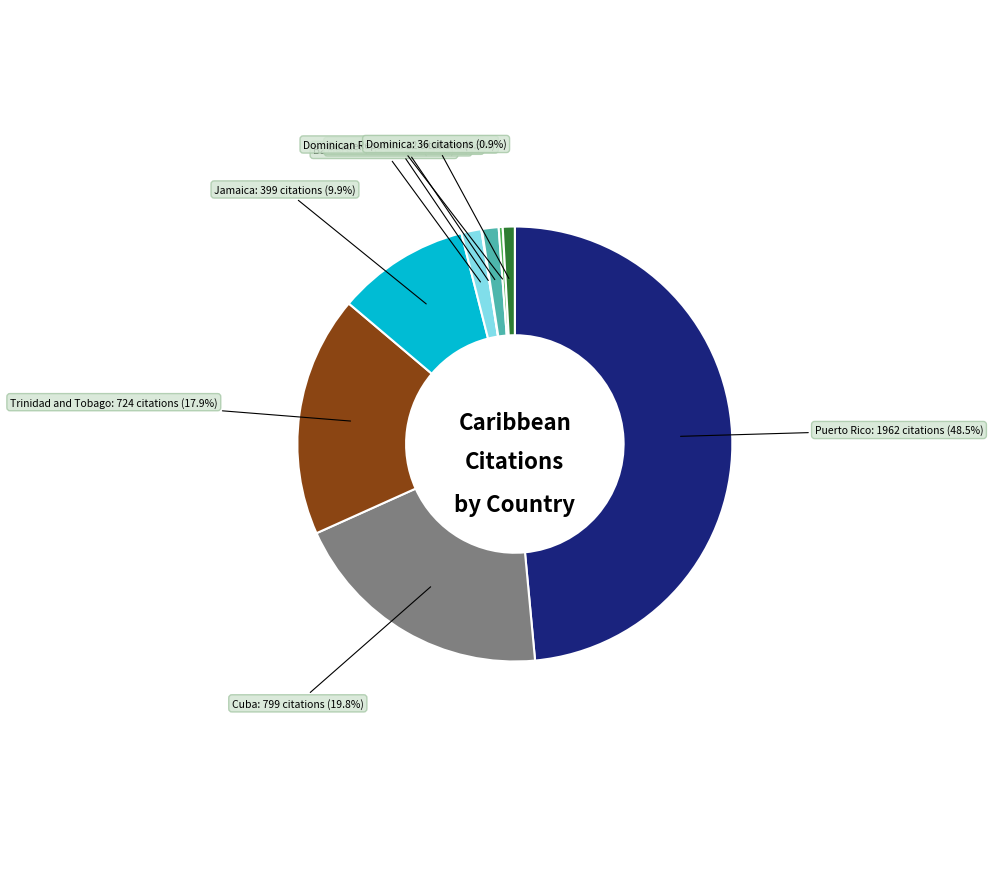

Is there a majority slice in this chart?

No